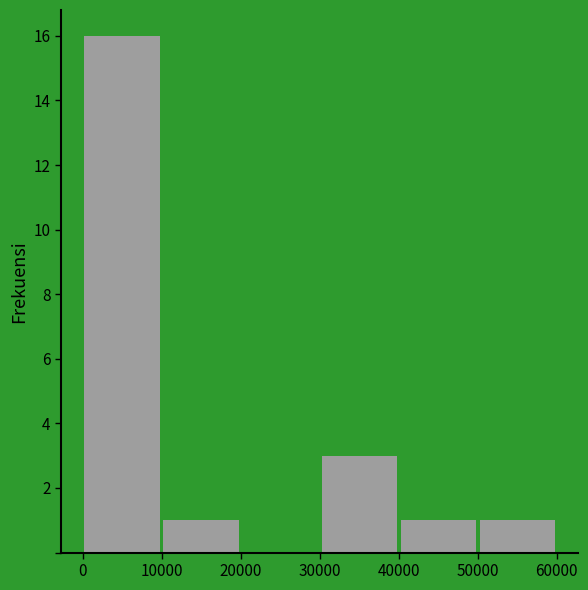

How tall is the bar that spans 0 to 10000 on the x-axis? The values are not printed on the chart, so give them approximately, as read against the axis.

16